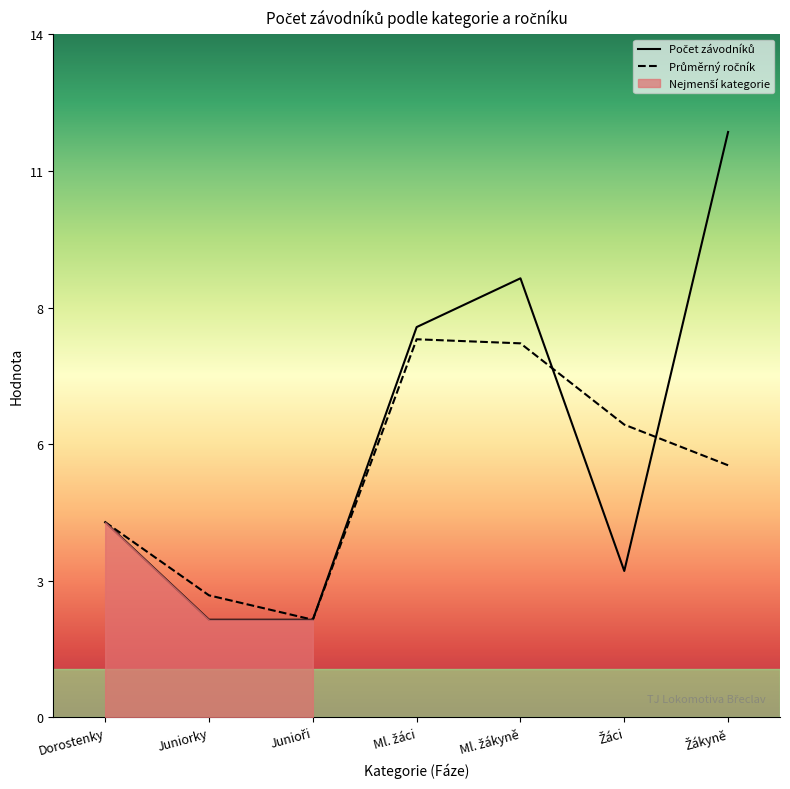

Reading left to right, extract all data points from this chart.

Počet závodníků: 4.0	2.0	2.0	8.0	9.0	3.0	12.0
Průměrný ročník: 4.0	2.5	2.0	7.8	7.7	6.0	5.2